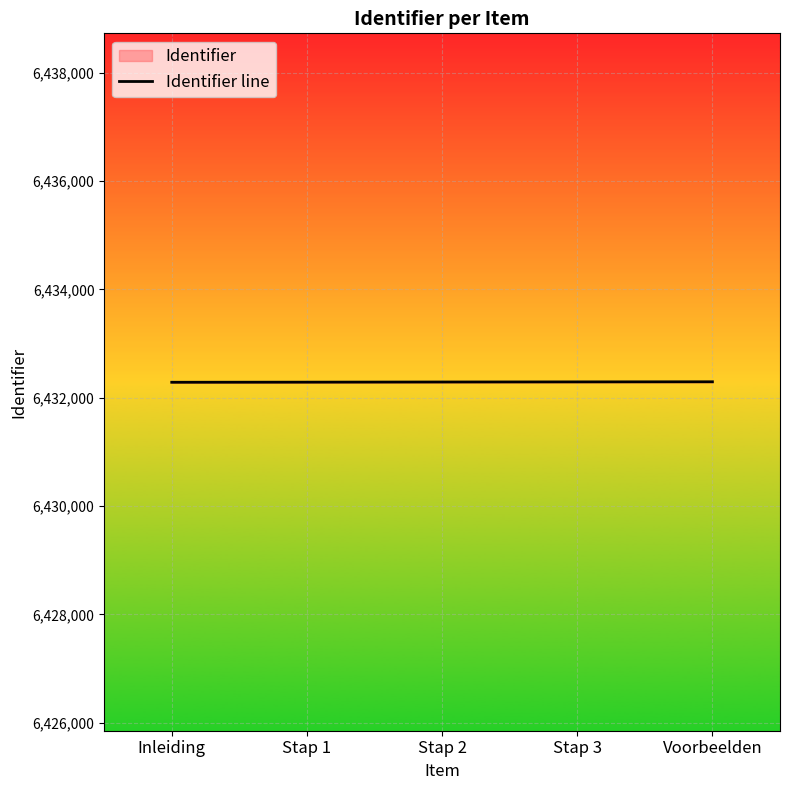

What is the label of the 3rd point from the right?

Stap 2